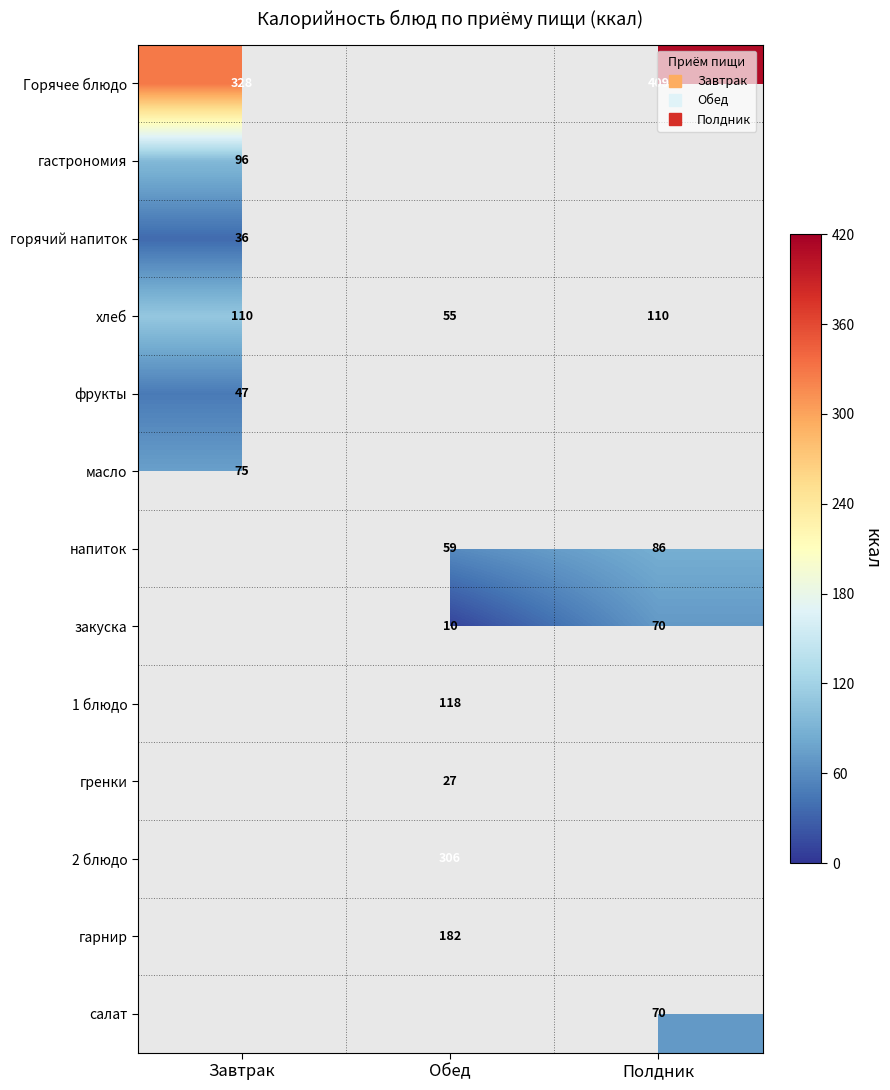

Rank the categories by масло value from highest to lowest.

Завтрак, Обед, Полдник